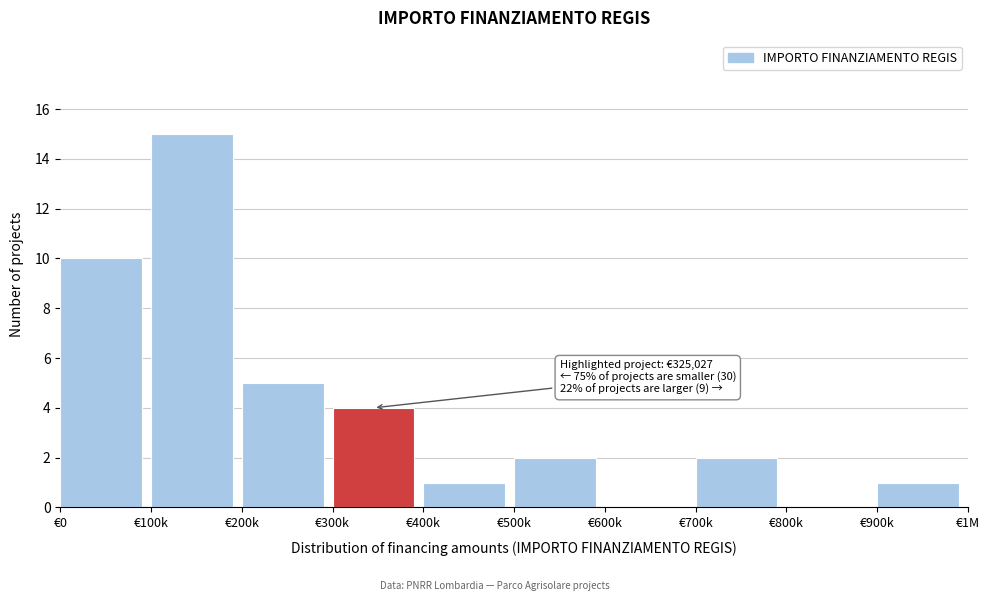

Reading left to right, extract all data points from this chart.

€0=10	€100k=15	€200k=5	€300k=4	€400k=1	€500k=2	€600k=0	€700k=2	€800k=0	€900k=1